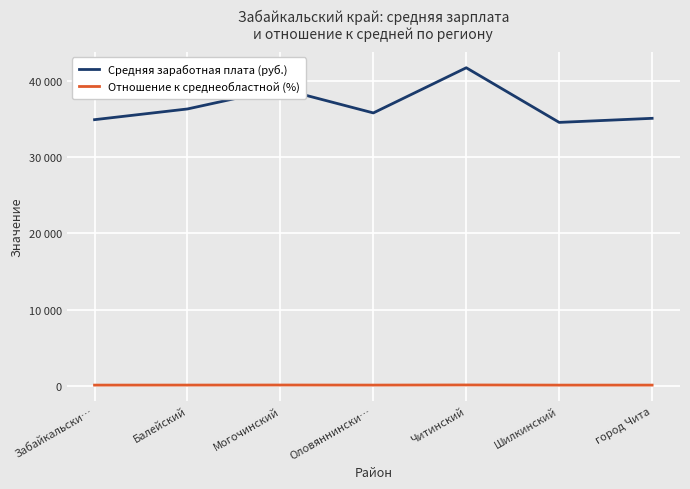

What are all the series names shown in the legend?

Средняя заработная плата (руб.), Отношение к среднеобластной (%)